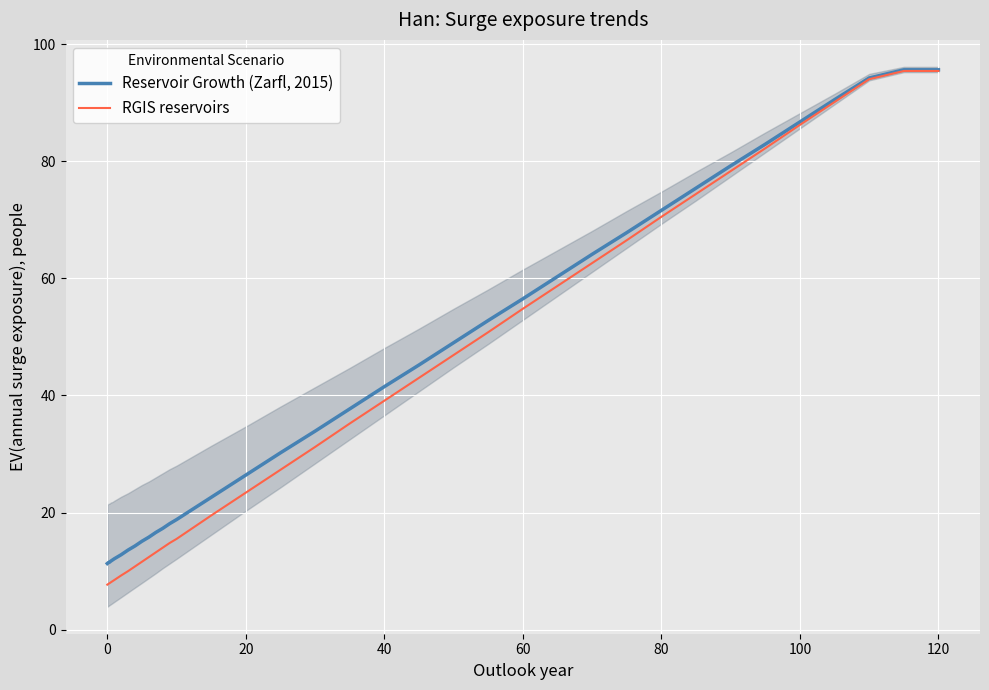

What is the value of the Reservoir Growth (Zarfl, 2015) point at the 26th from the left?

52.8